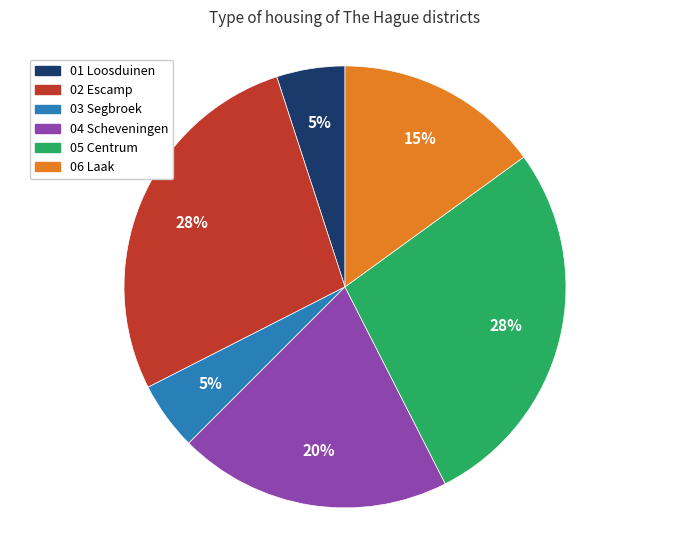

To the nearest percent, what portion does 01 Loosduinen represent?

5%